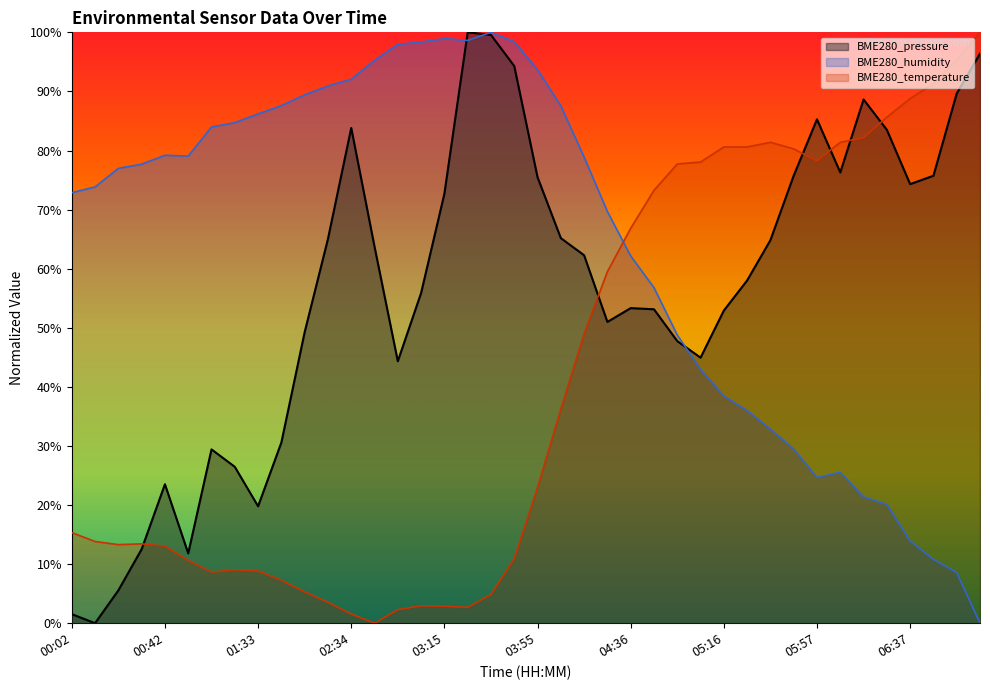

What is the total value across all series at 00:32?

103.7